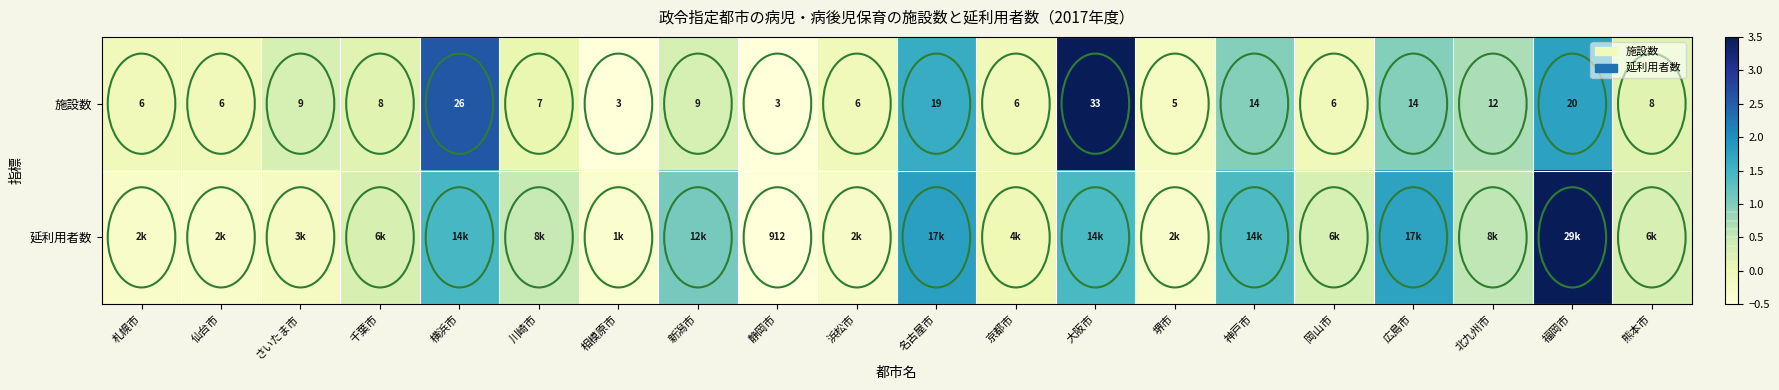

At which label does 施設数 reach its peak?

大阪市